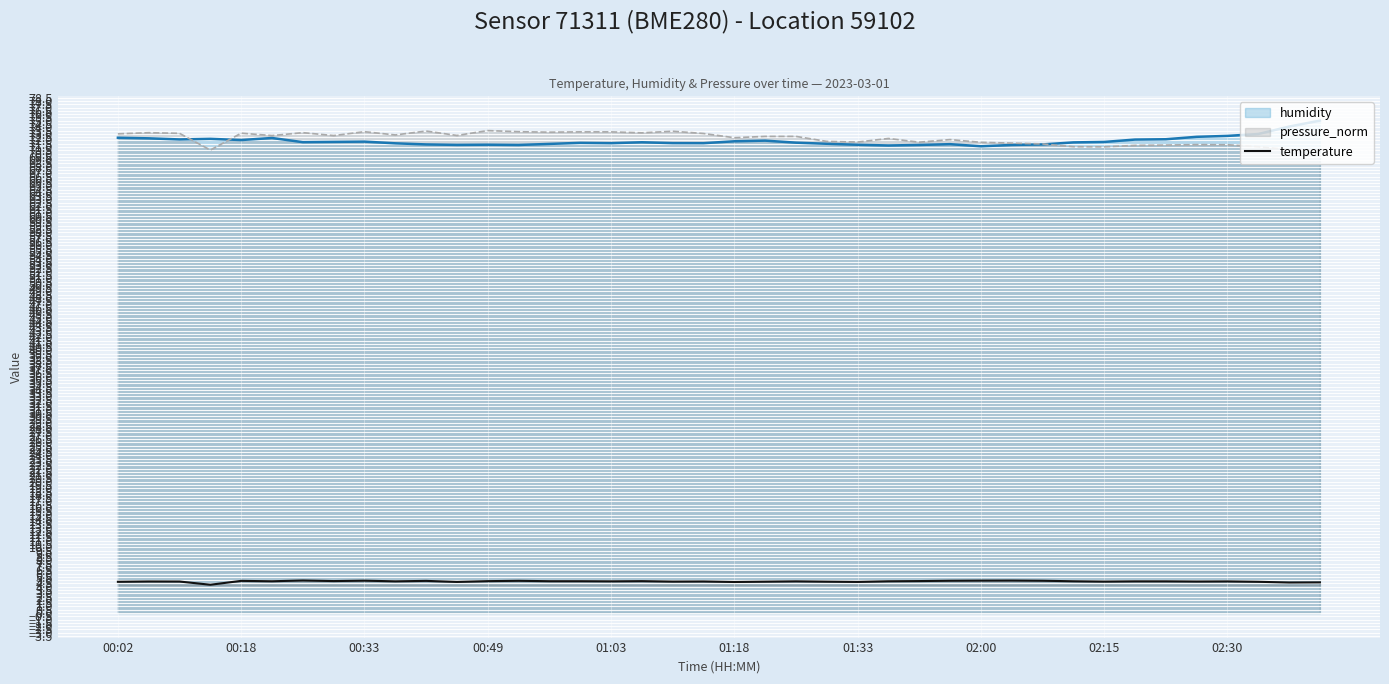

What is the highest value of the pressure_norm series?

73.5